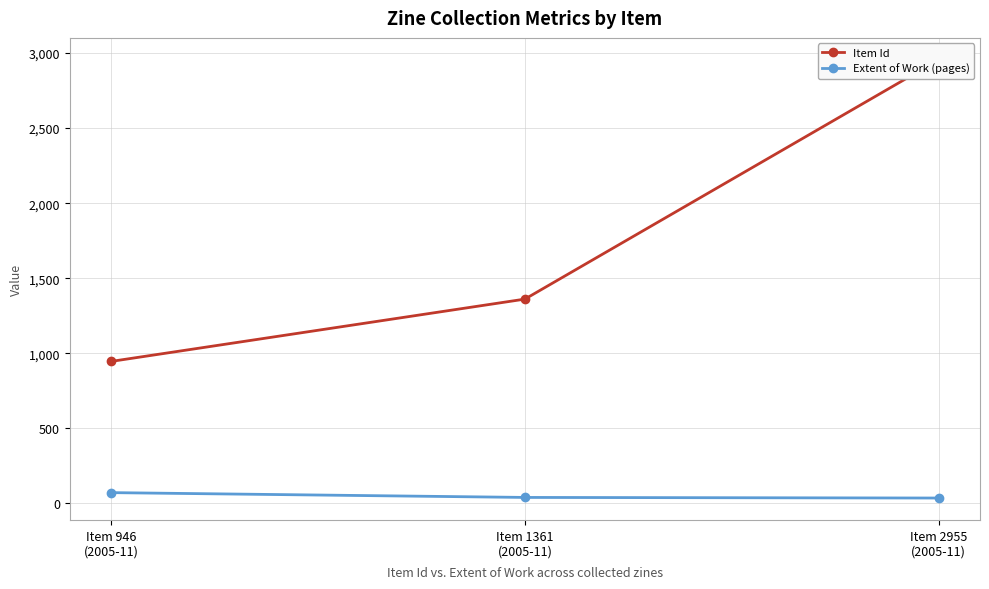

Reading left to right, extract all data points from this chart.

Item Id: 946	1361	2955
Extent of Work (pages): 72	40	36